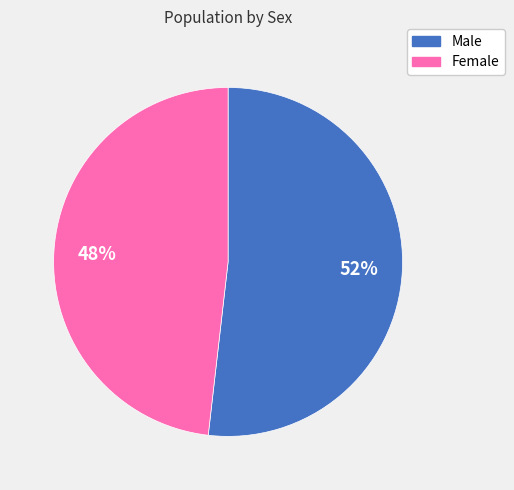

Do Female and Male together represent more than half of the pie?

Yes